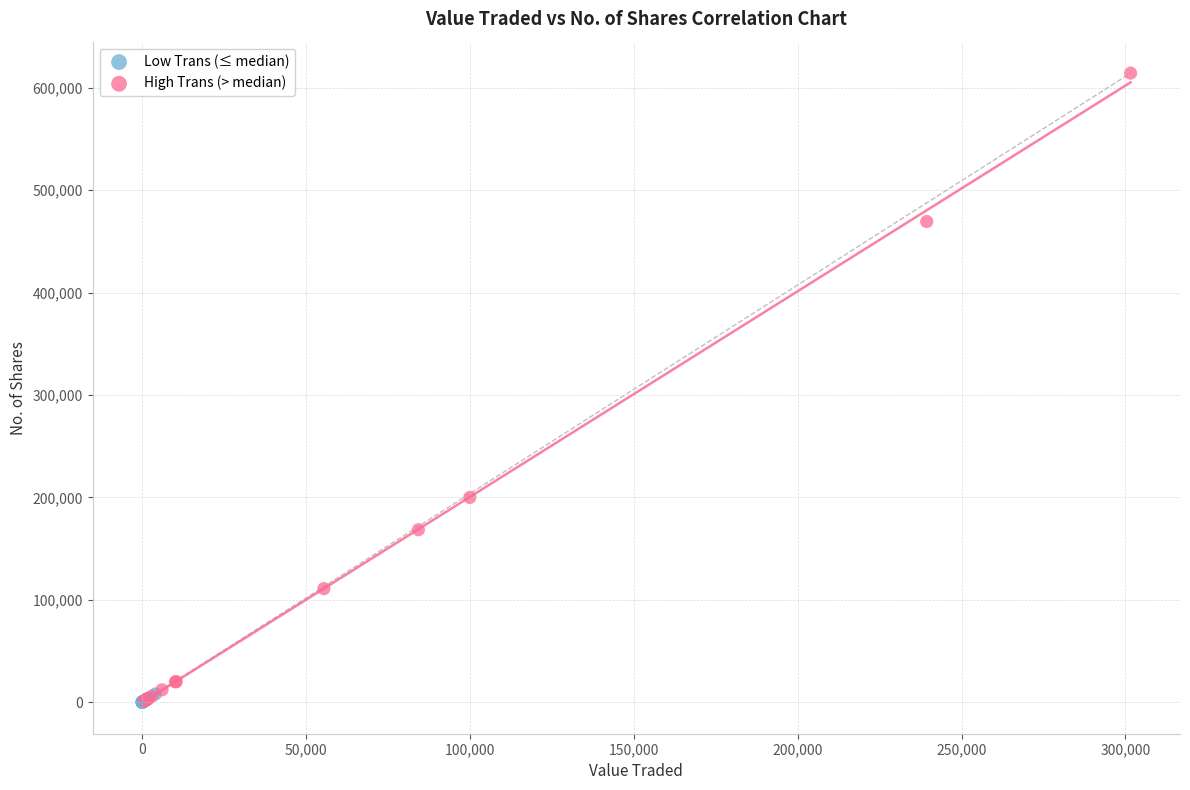

Which series has the widest spread of Y values?

High Trans (> median)